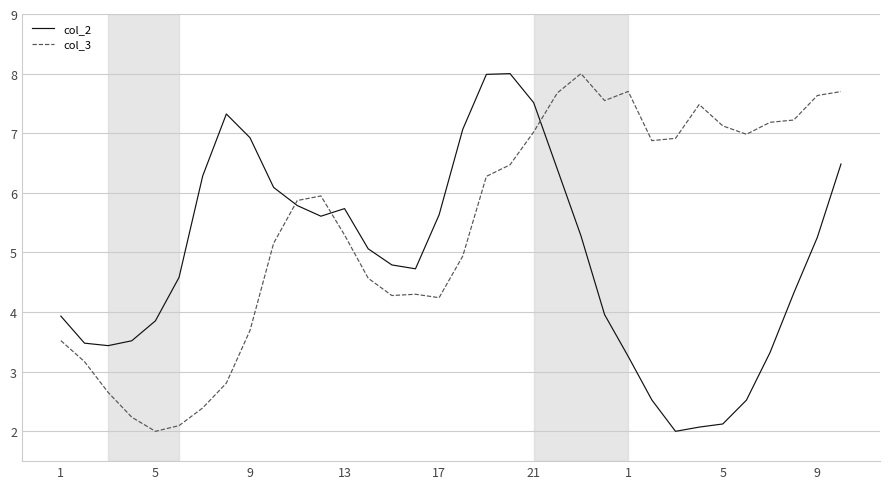

List the series in order of their overall mean, lowest first.

col_2, col_3